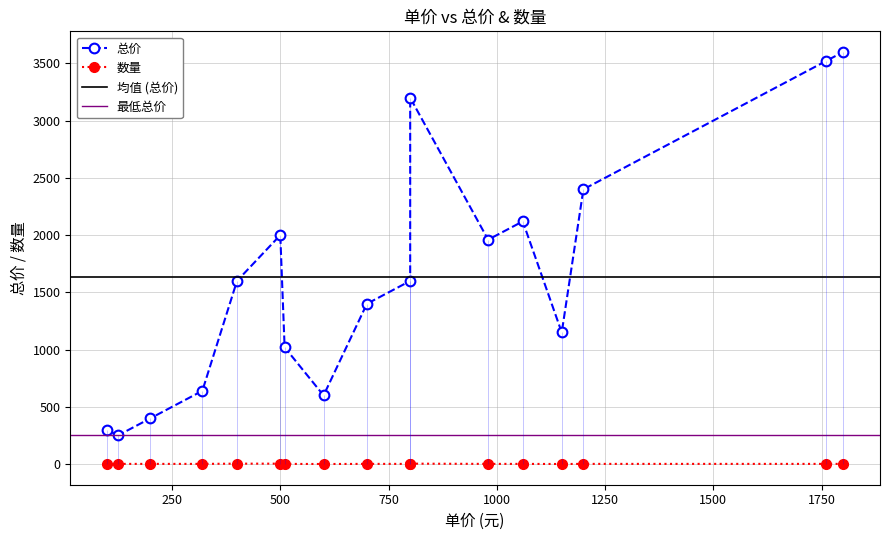

List the series in order of their overall mean, lowest first.

数量, 总价